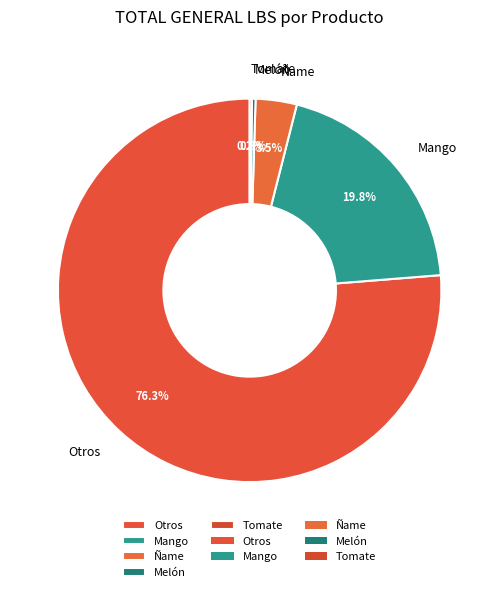

Is there any slice that represents more than half of the pie?

Yes